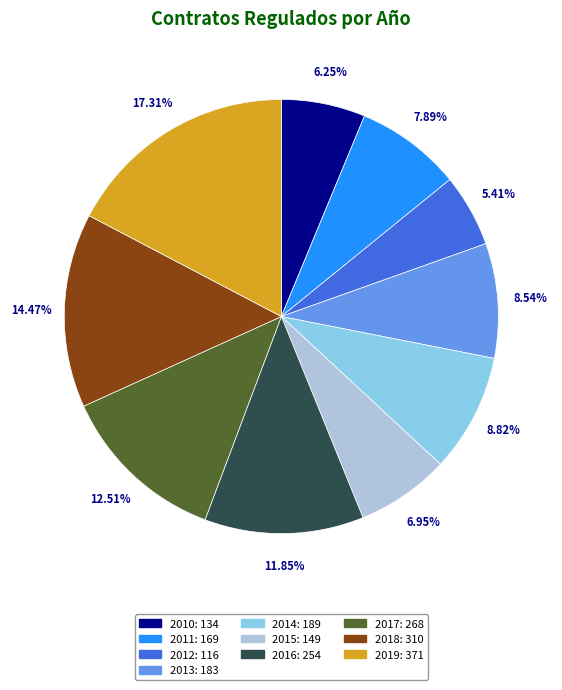

What percentage is NOT represented by 2013?

91.5%